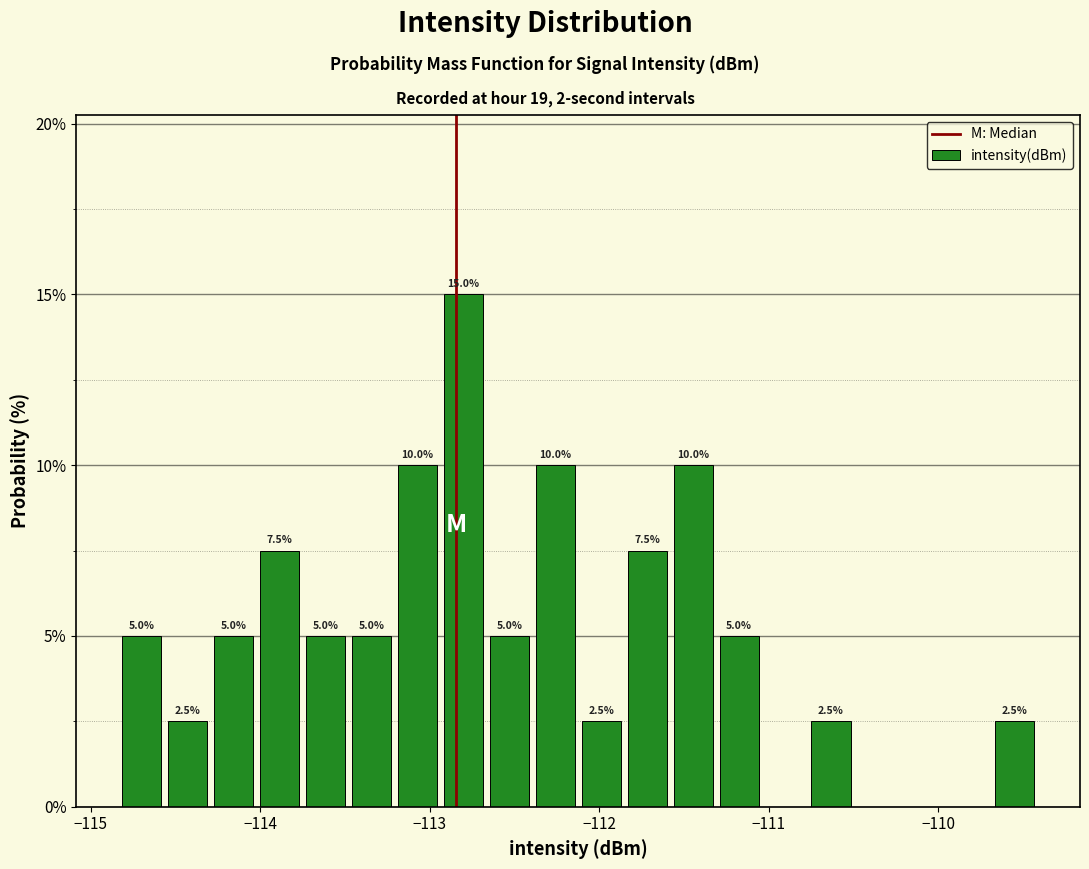

Around what value on the x-axis is the tallest bar? Give the approximate position of its centre, as read against the axis.

-112.8